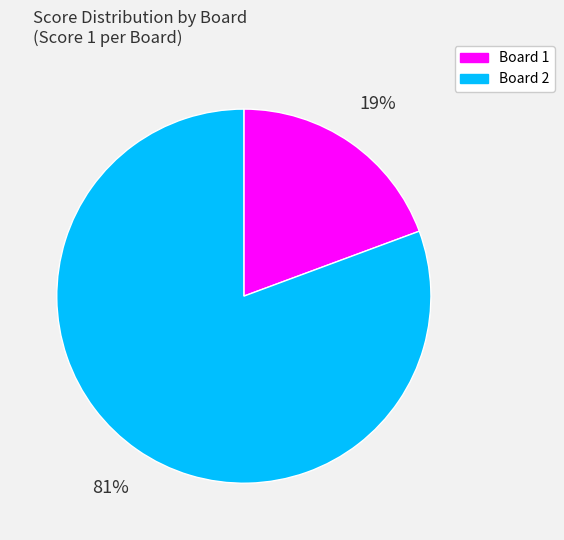

What percentage is the Board 2 slice, to the nearest percent?

81%